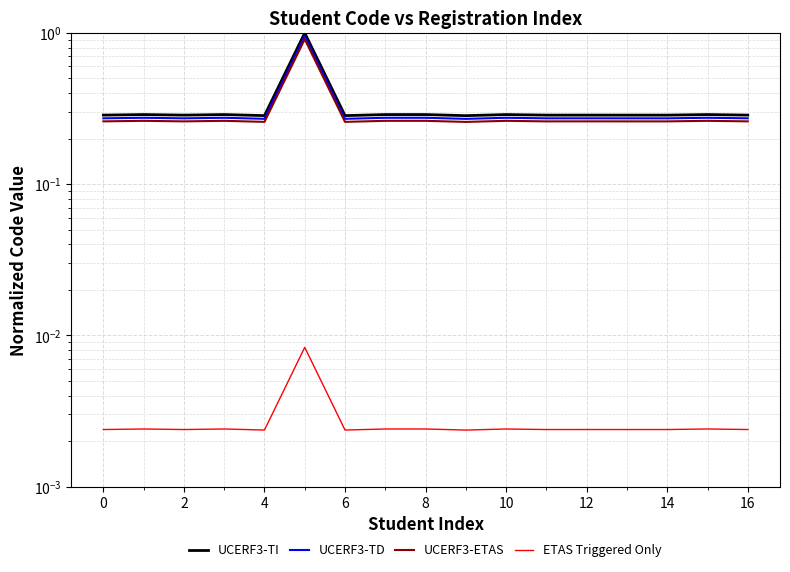

How many lines are shown in the chart?

4